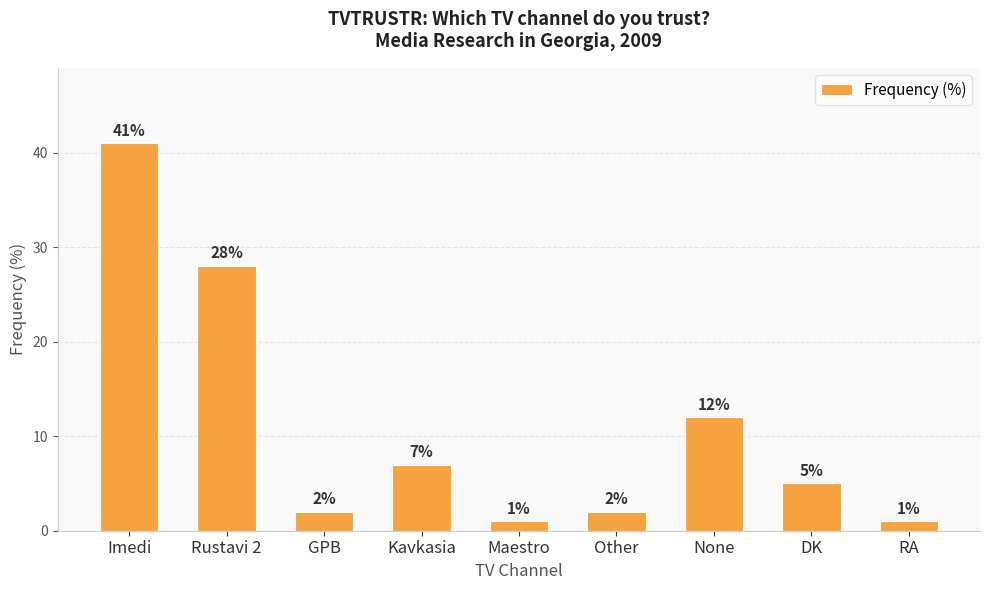

What is the change in value from Rustavi 2 to Kavkasia?

-21